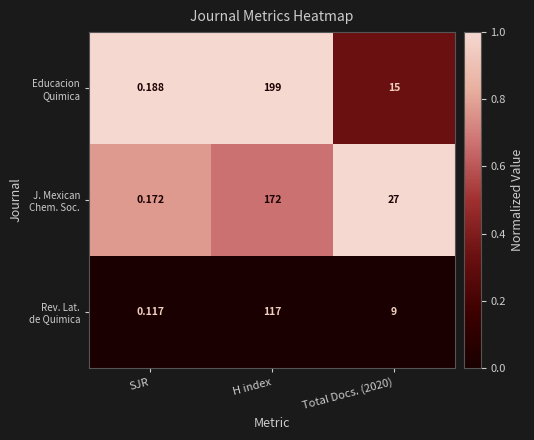

At which category is the sum across all series the highest?

H index